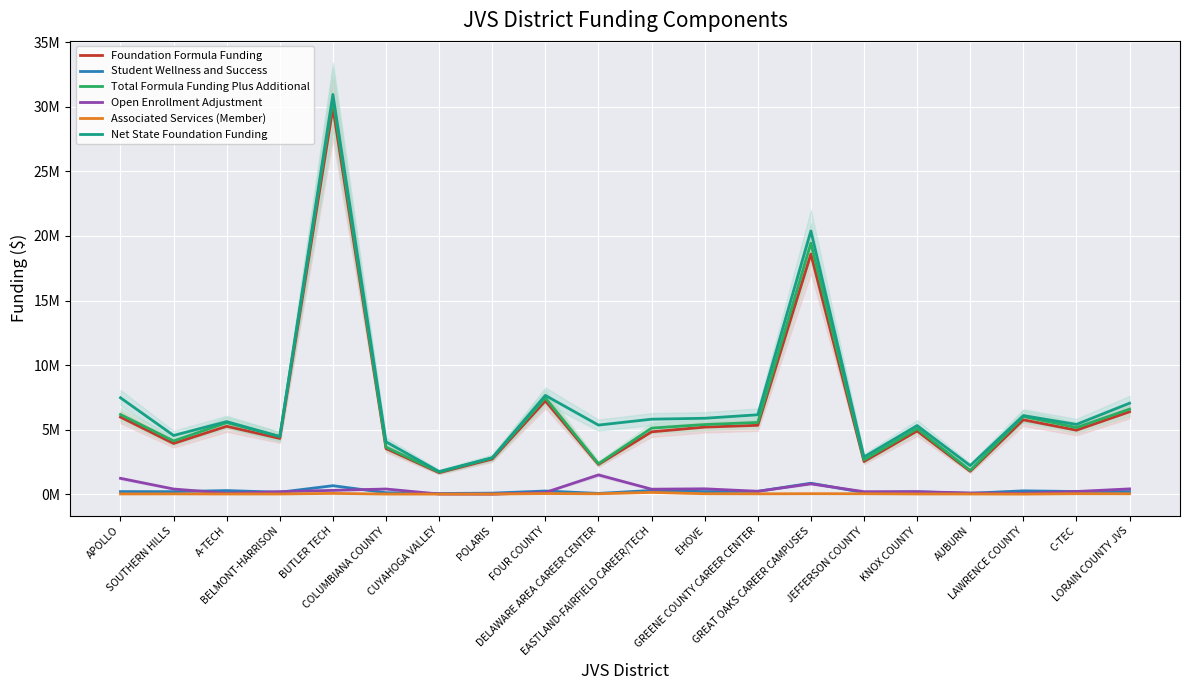

List the series in order of their peak value, highest first.

Net State Foundation Funding, Total Formula Funding Plus Additional, Foundation Formula Funding, Open Enrollment Adjustment, Student Wellness and Success, Associated Services (Member)